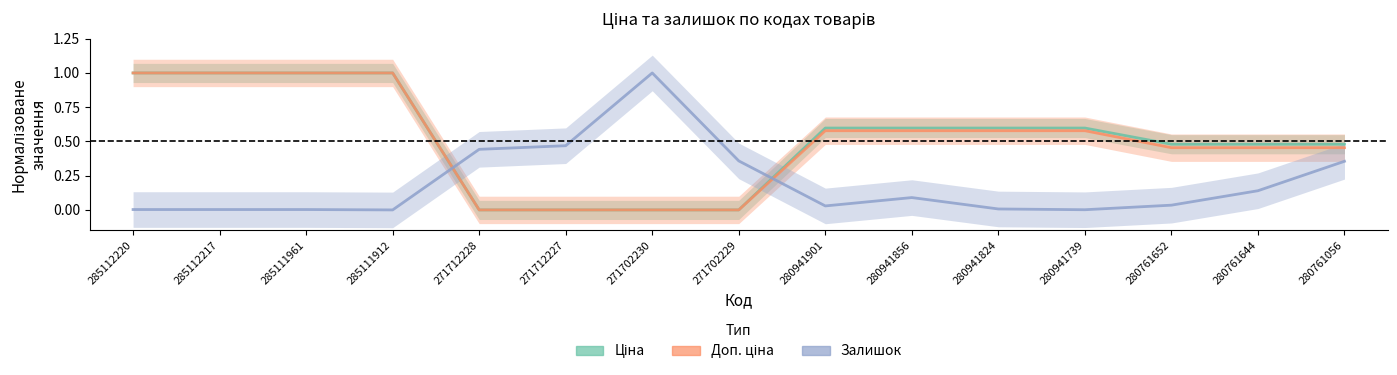

Does the chart have visible grid lines?

No